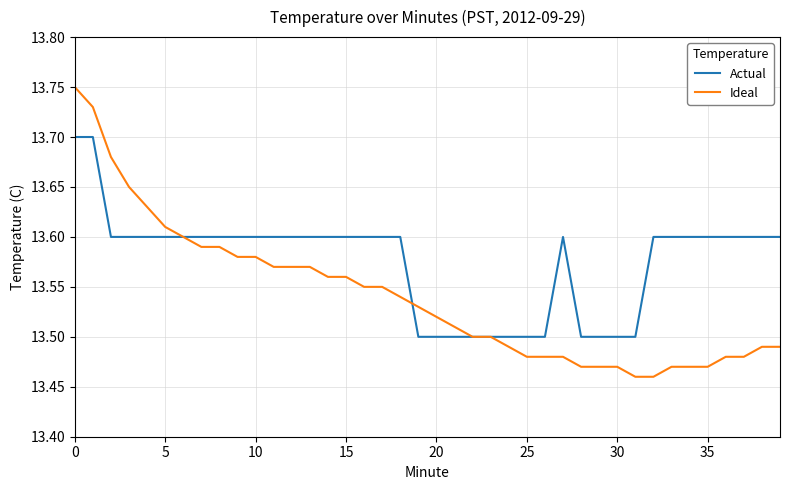

Rank the series by their average value, from lowest to highest.

Ideal, Actual